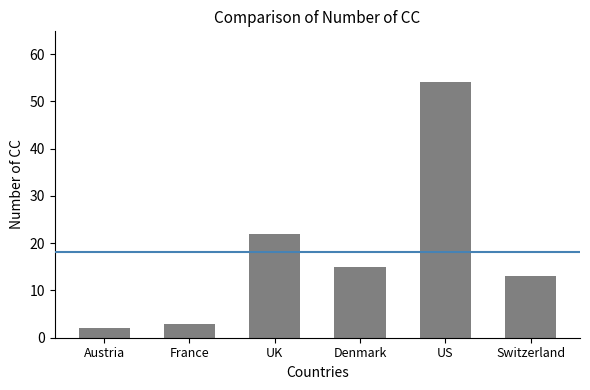

What position from the left is UK?

3